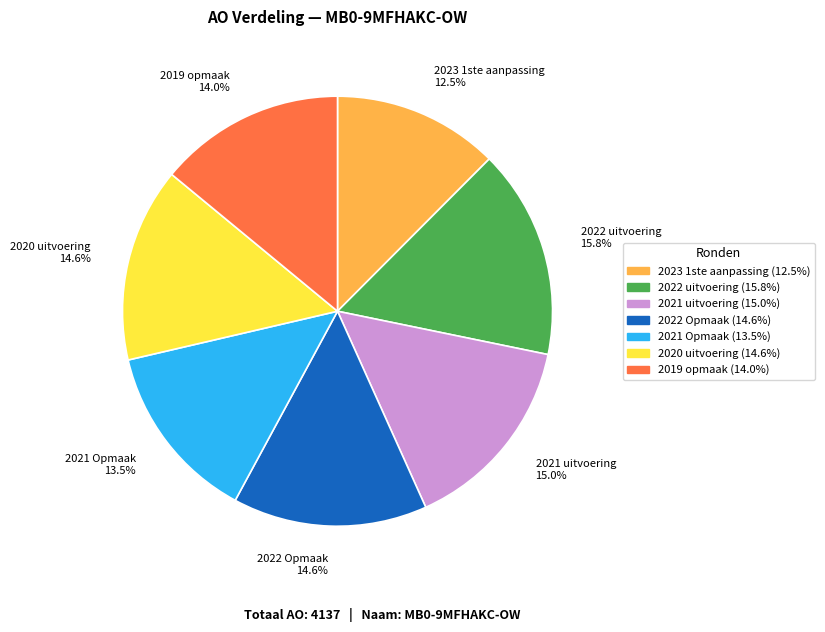

To the nearest percent, what is the average slice percentage?

14%